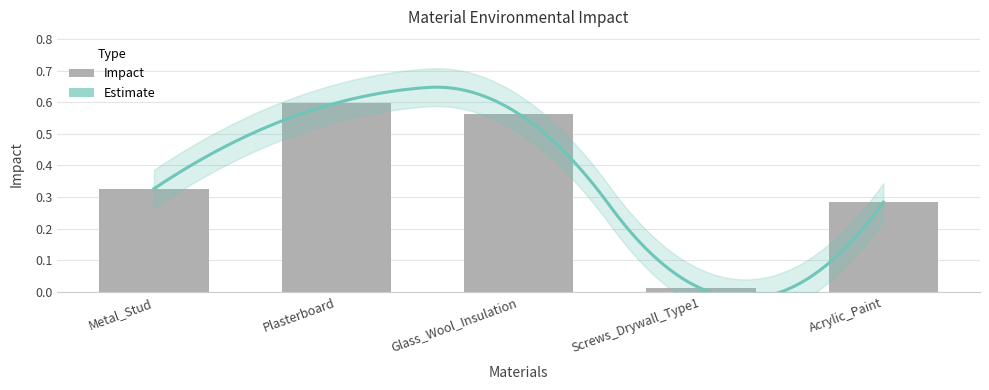

List the labels in order of value, smallest first.

Screws_Drywall_Type1, Acrylic_Paint, Metal_Stud, Glass_Wool_Insulation, Plasterboard